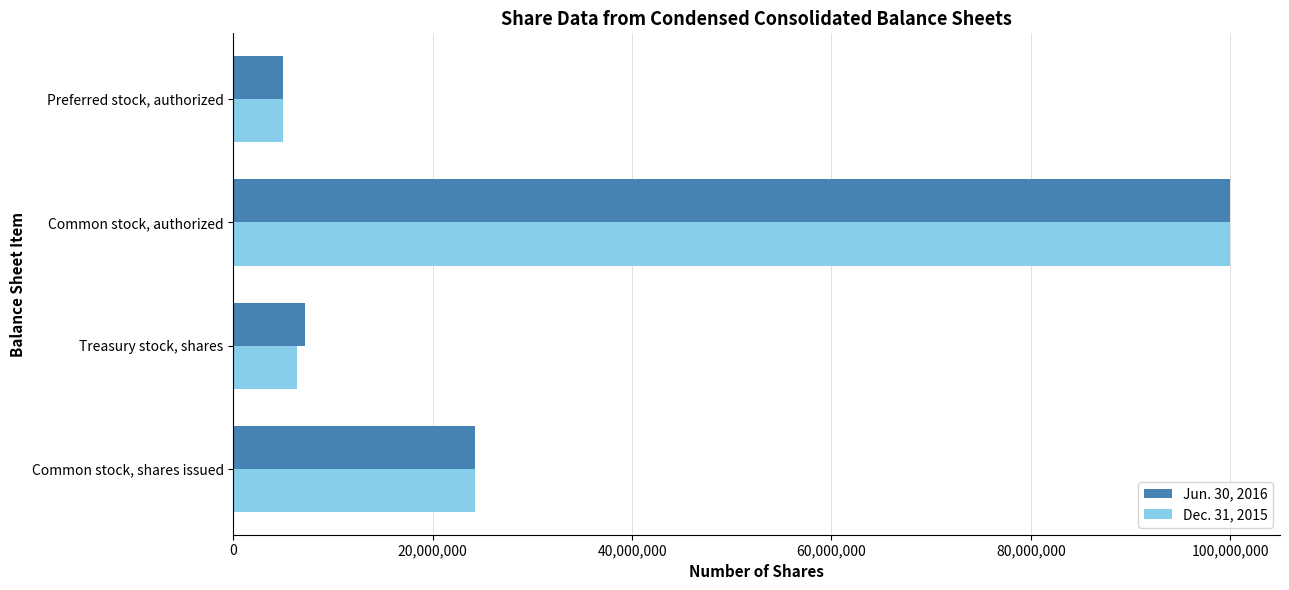

The value of Dec. 31, 2015 at Treasury stock, shares is 6380309. True or false?

True